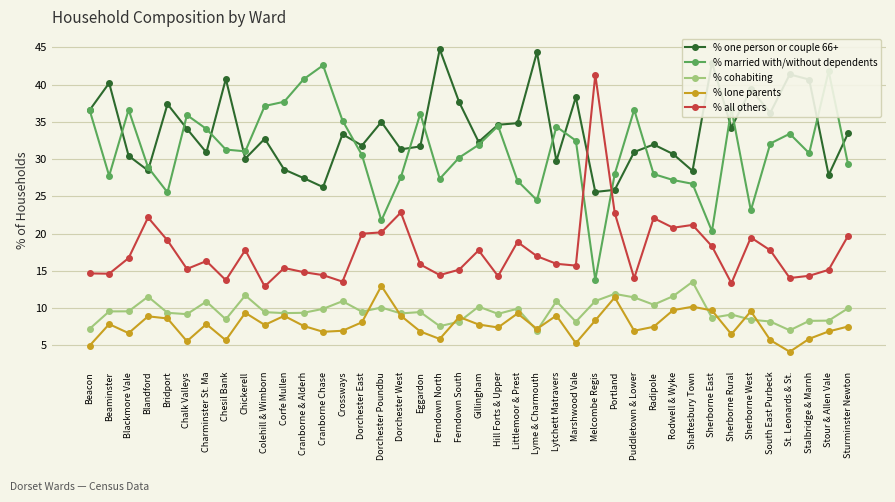

Rank the series at St. Leonards & St. from lowest to highest value.

% lone parents, % cohabiting, % all others, % married with/without dependents, % one person or couple 66+